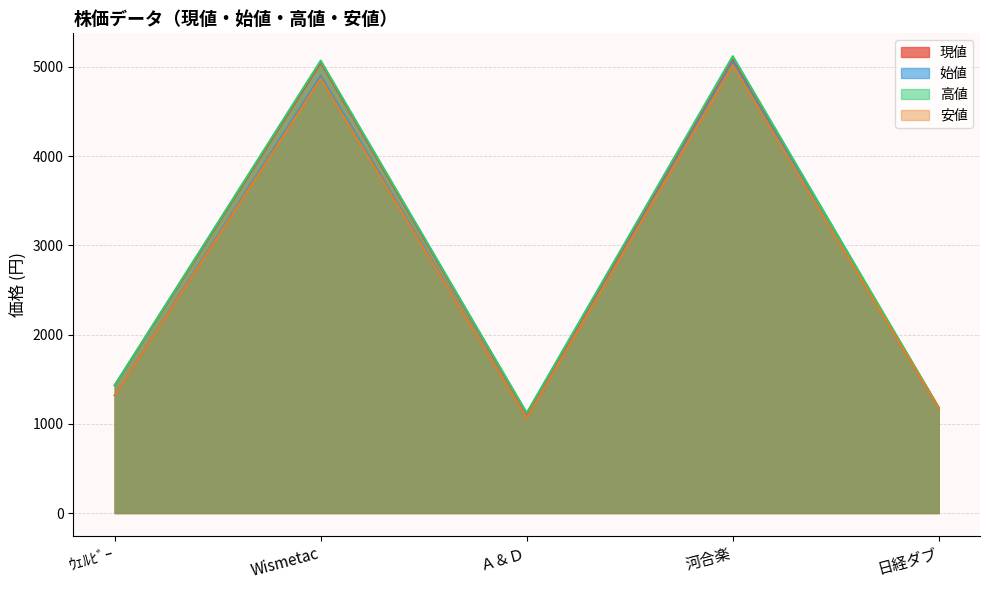

List the labels in order of 現値 value, smallest first.

Ａ＆Ｄ, 日経ダブ, ｳｪﾙﾋﾞｰ, Wismetac, 河合楽